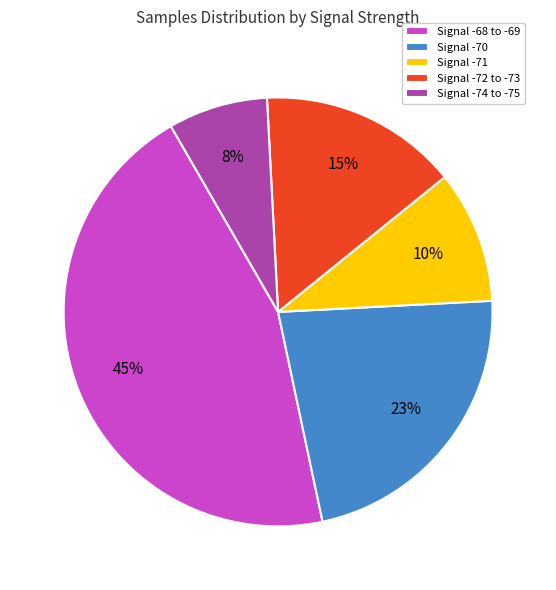

True or false: Signal -68 to -69 accounts for 45% of the total.

True